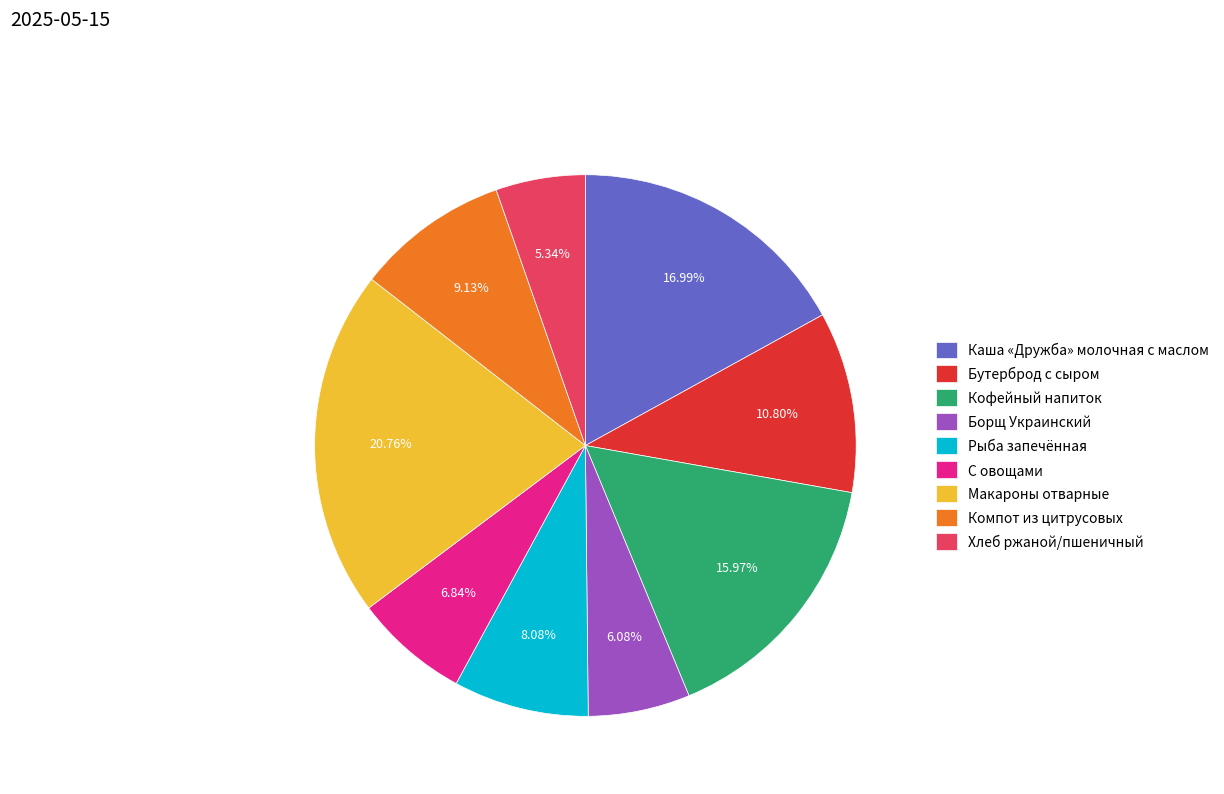

How many segments does this pie chart have?

9